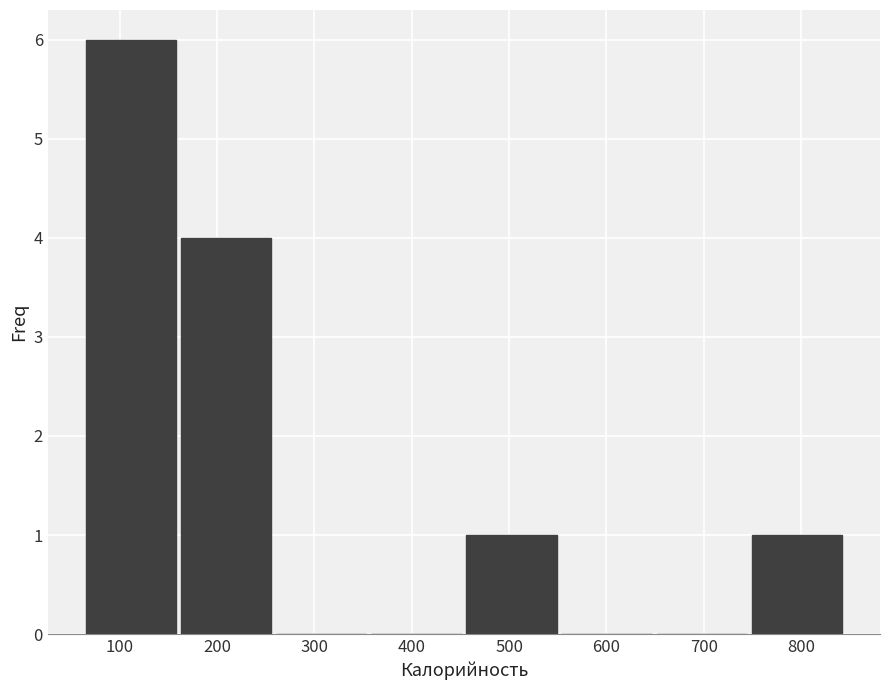

Over which range of the x-axis is the bar tallest?

70 to 160